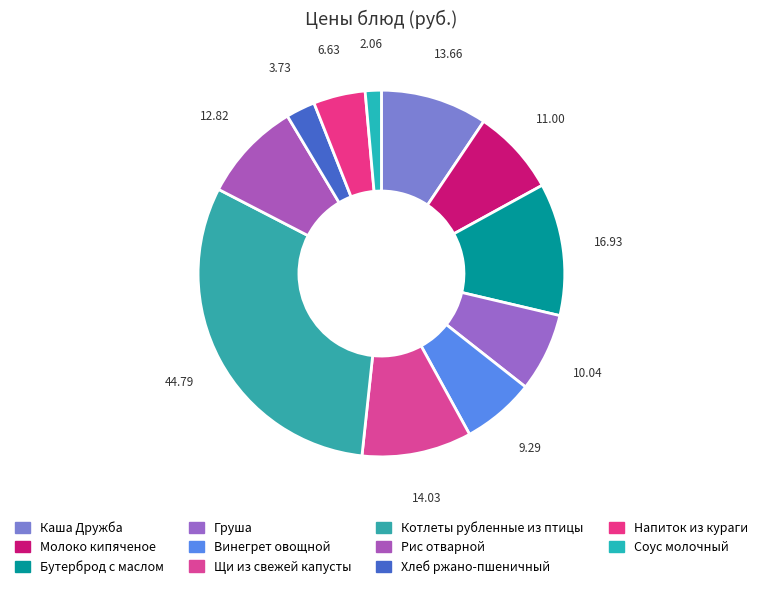

How many slices are in this pie chart?

11